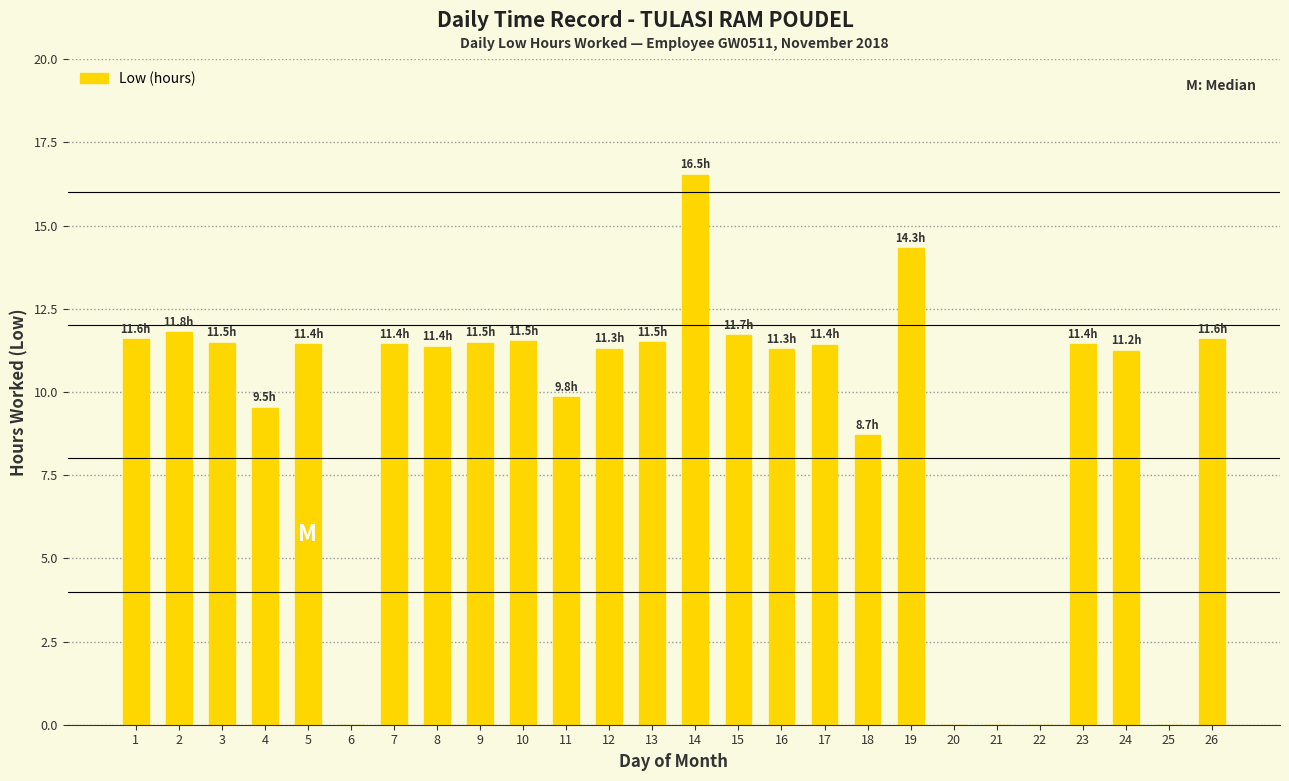

Is it true that the value at 1 is 11.6?

True